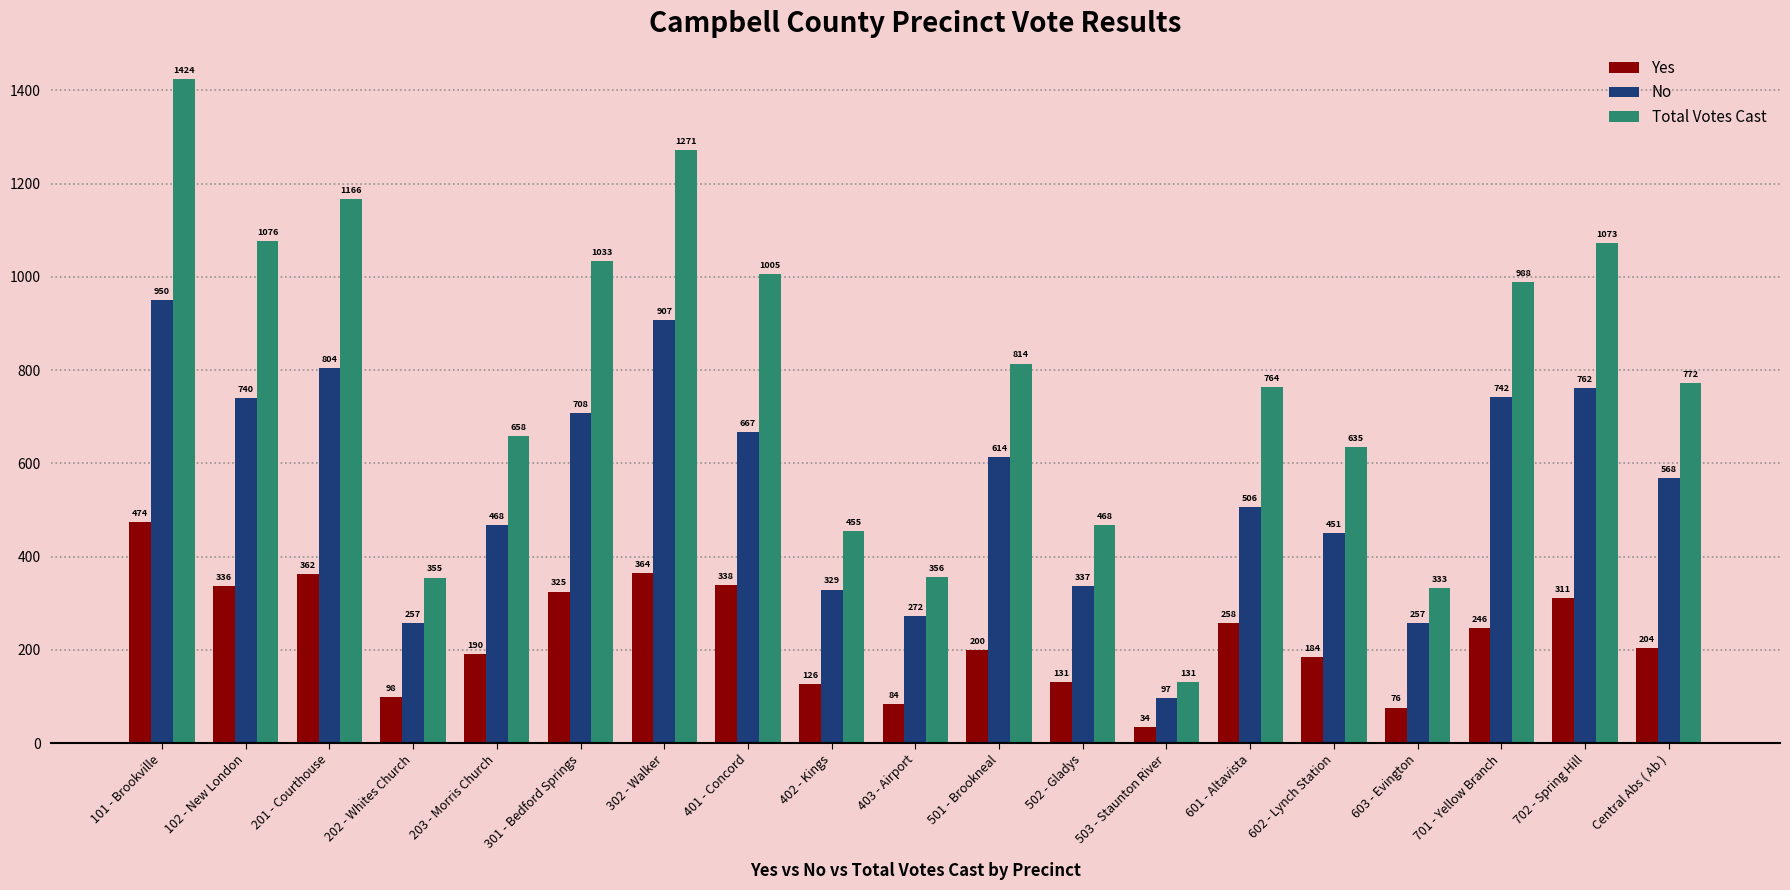

Are the bars grouped side by side (vs. stacked)?

Yes